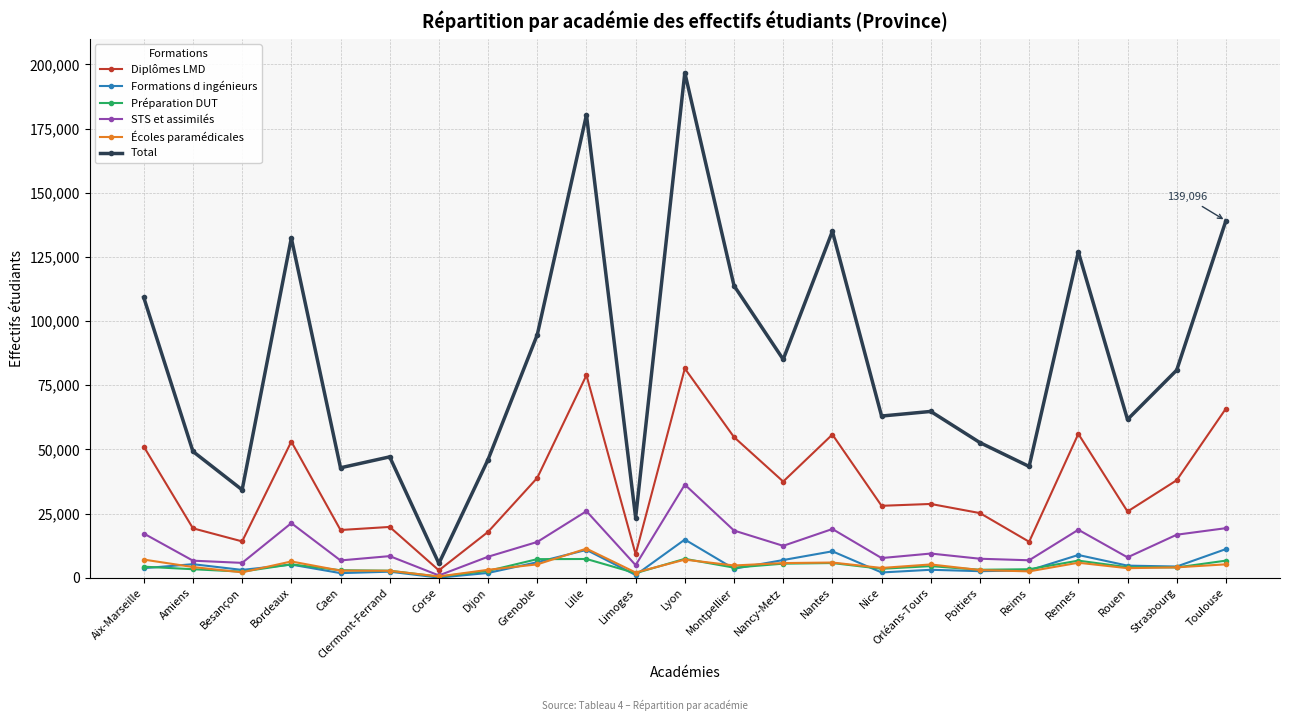

What is the difference between the second highest and minimum values in the Préparation DUT series?

6874